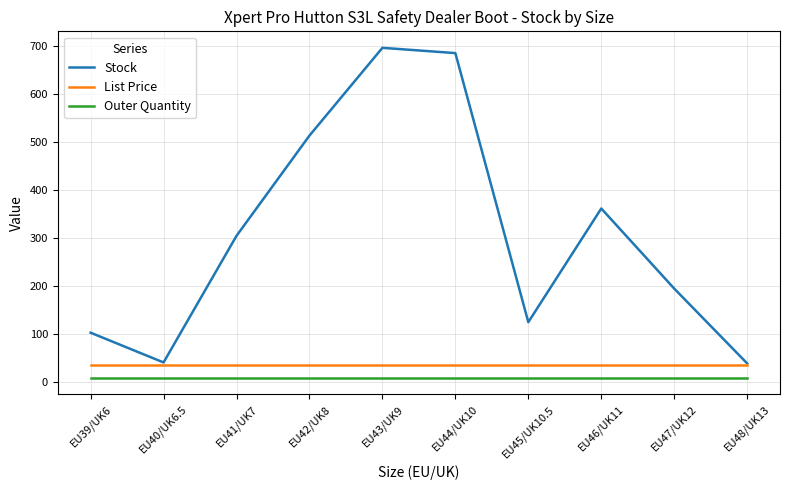

What is the average value of the Stock series?

305.7